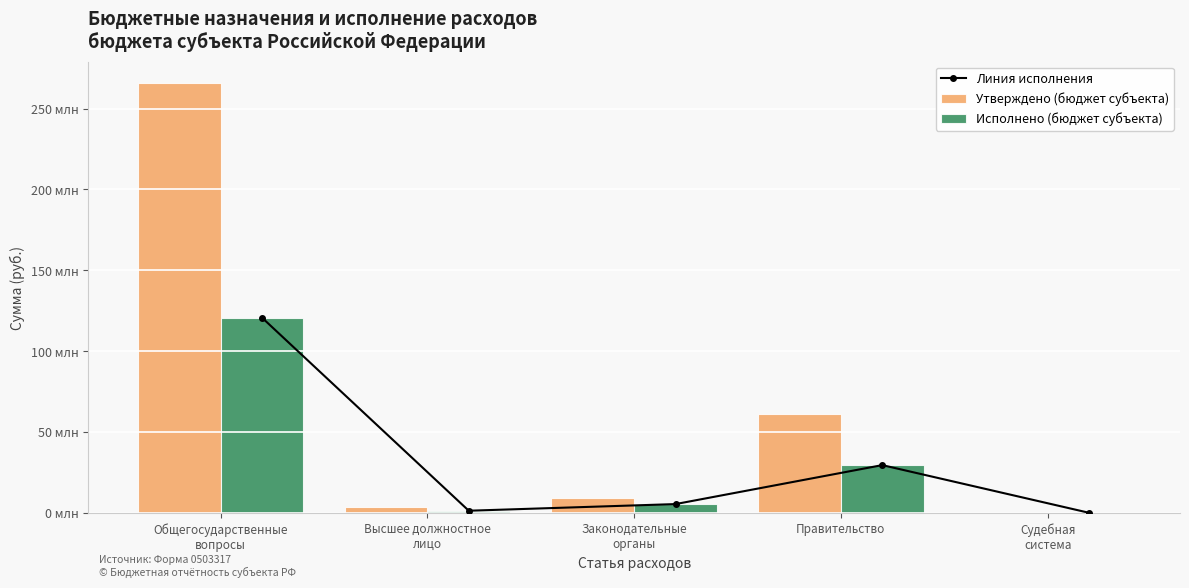

List the series in order of their peak value, lowest first.

Линия исполнения, Исполнено (бюджет субъекта), Утверждено (бюджет субъекта)